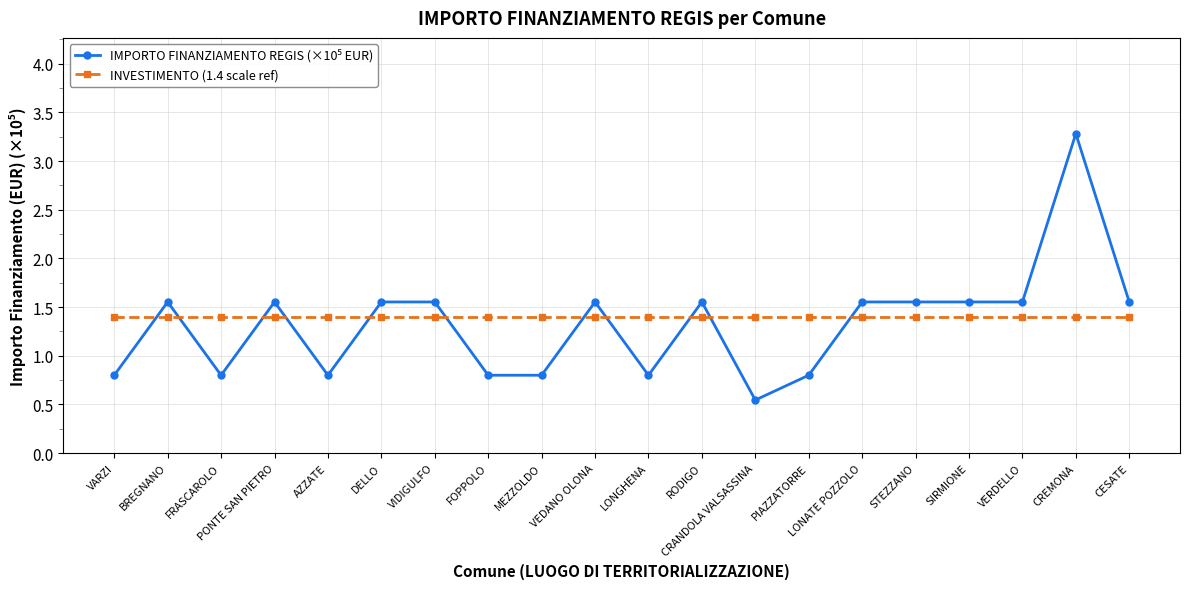

At which category is the sum across all series the highest?

CREMONA